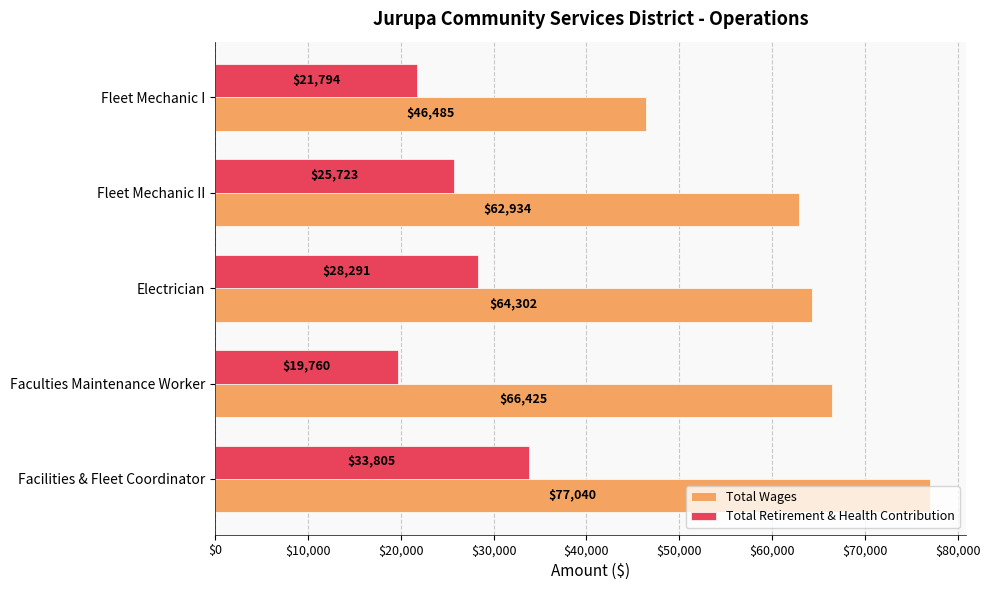

Rank the series by their average value, from highest to lowest.

Total Wages, Total Retirement & Health Contribution